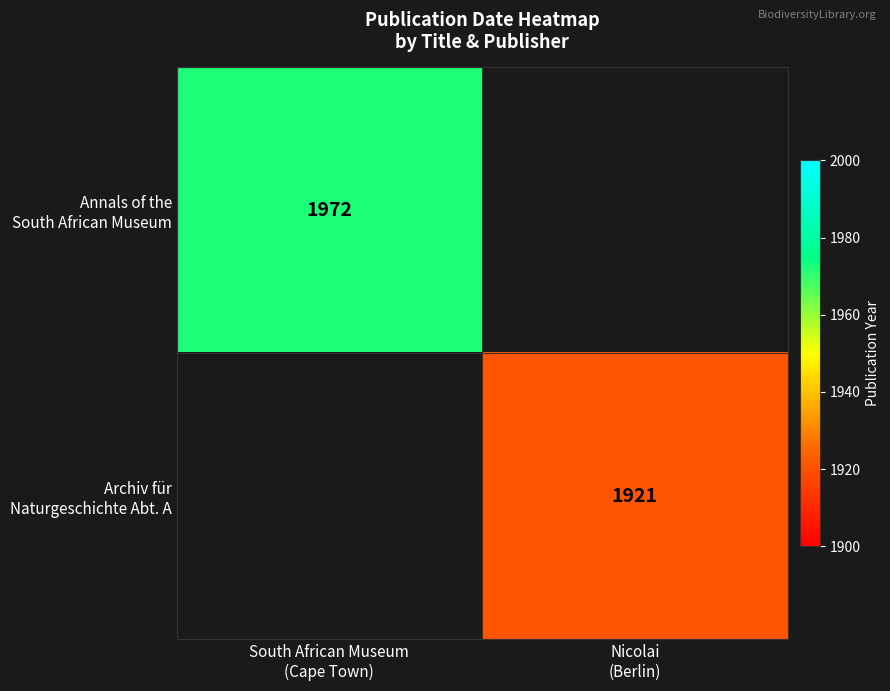

Which category has the highest value in the Annals of the South African Museum series?

South African Museum (Cape Town)